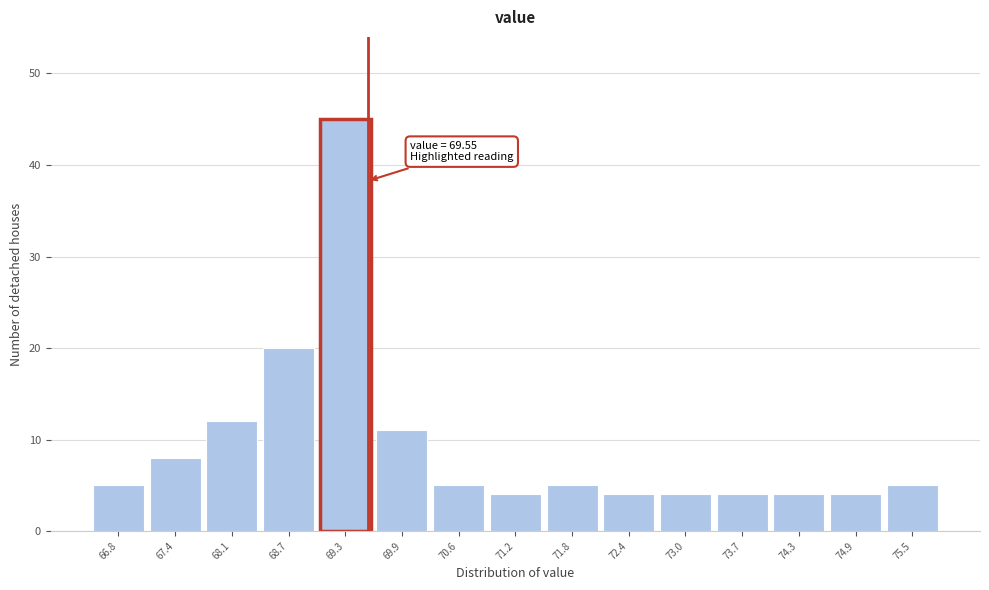

Over which range of the x-axis is the bar tallest?

69.0 to 69.6